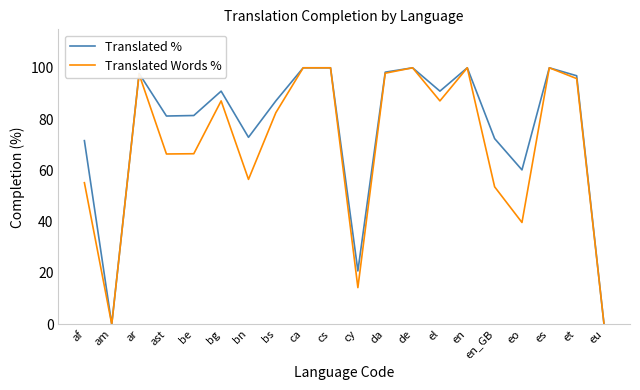

Rank the series at bs from lowest to highest value.

Translated Words %, Translated %